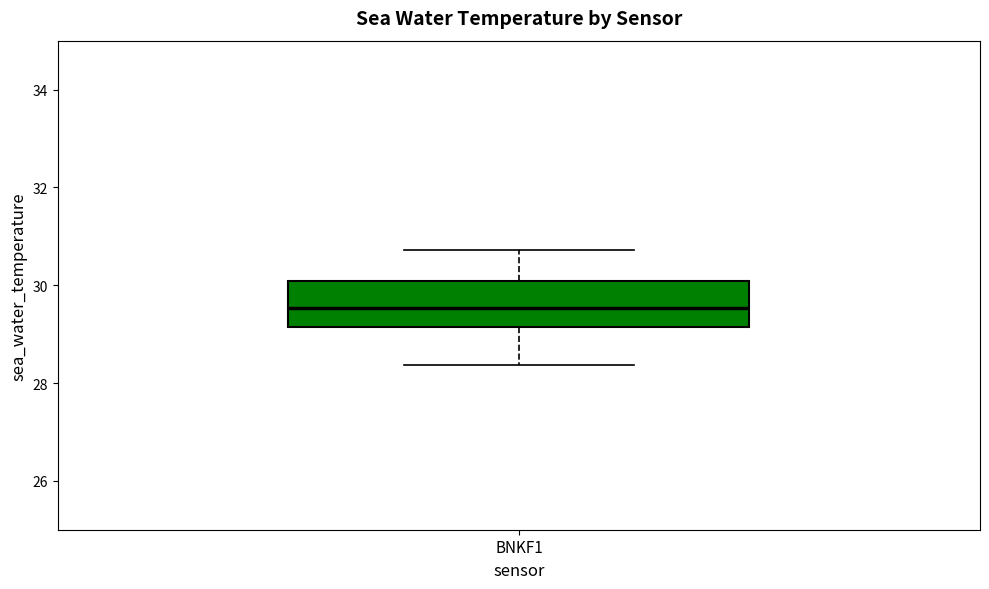

Transcribe this box plot: give where the median line is, the range the box spans, and where the two whiskers end, as read against the y-axis. The values are not printed on the chart, so give them approximately, as read against the axis.

median 29.6, box 29.2 to 30.0, whiskers 28.4 to 30.8